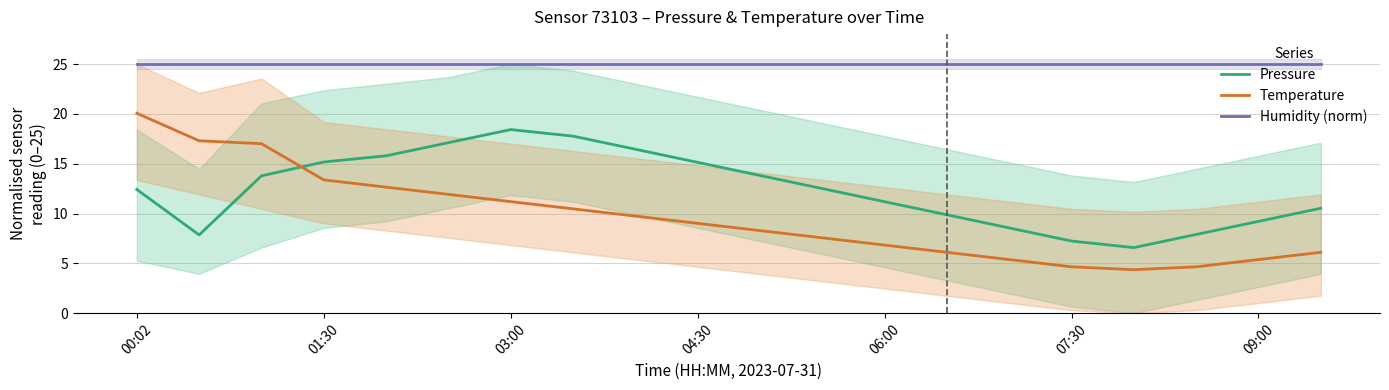

Is it true that Humidity (norm) equals 13.1 at 07:30?

False